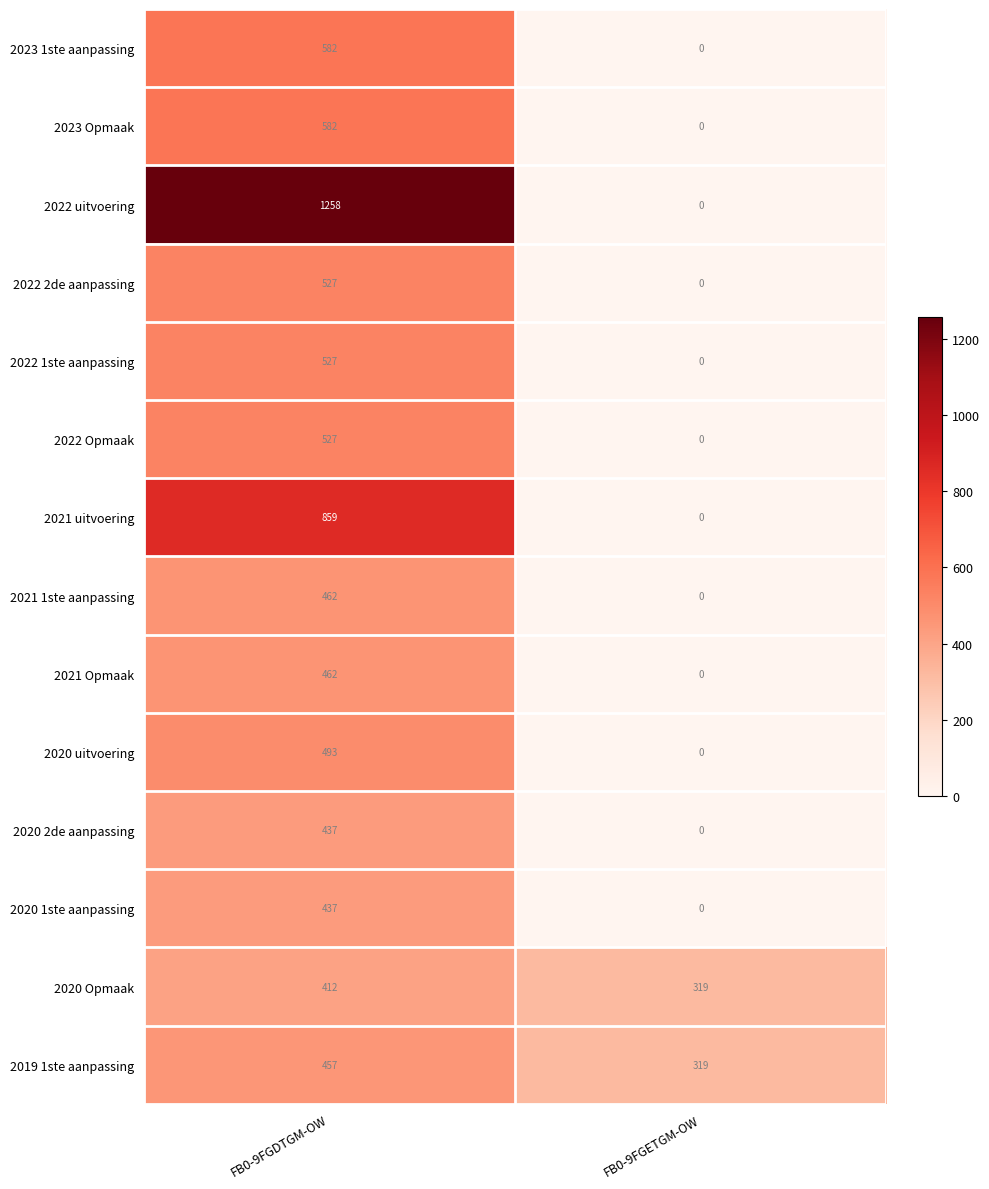

What is the sum of all 2020 1ste aanpassing values?

437